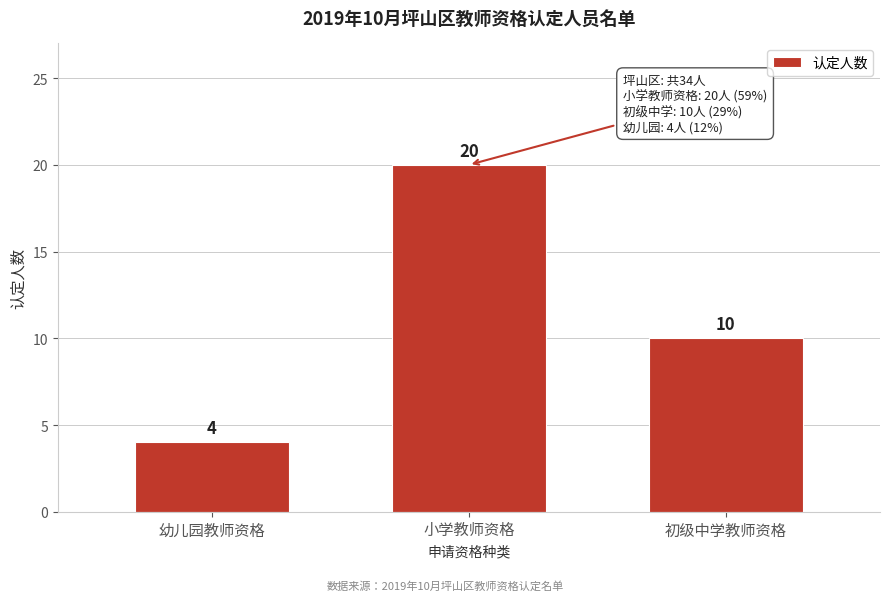

Reading left to right, list all the values displayed in this chart.

幼儿园教师资格=4	小学教师资格=20	初级中学教师资格=10